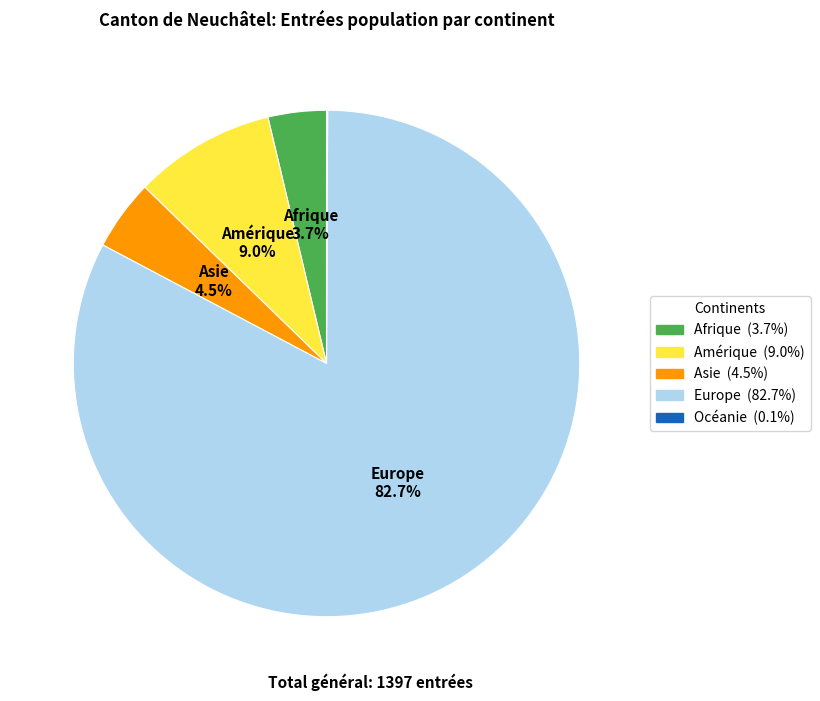

Does Europe represent more than half of the total?

Yes